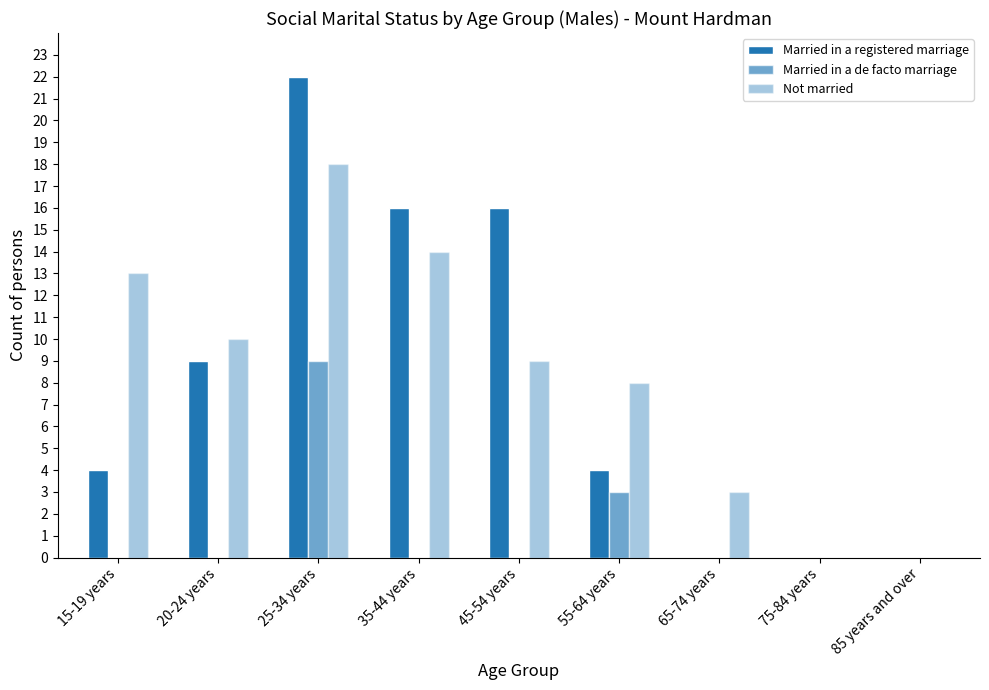

What is the sum of the Not married values at 35-44 years and 20-24 years?

24